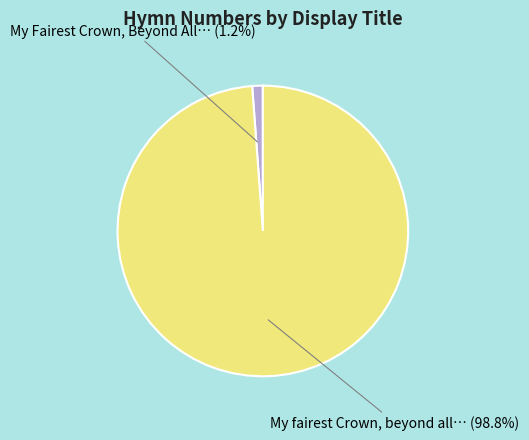

Is there any slice that represents more than half of the pie?

Yes